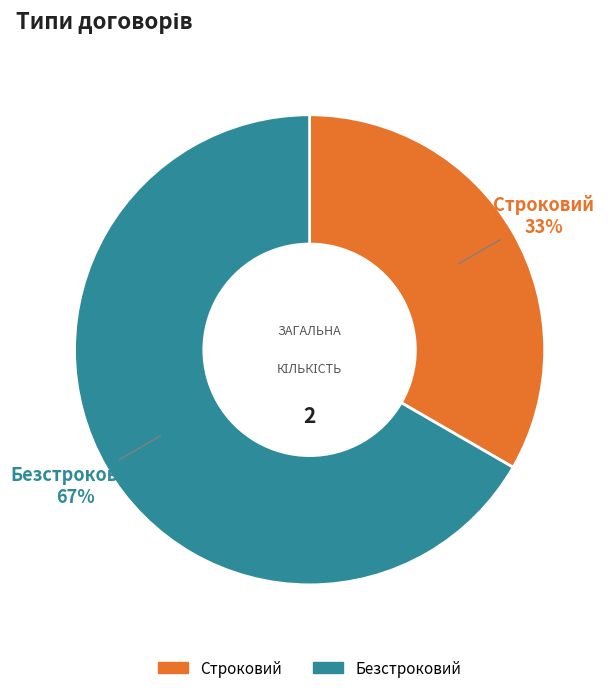

Is Безстроковий the majority of the pie?

Yes